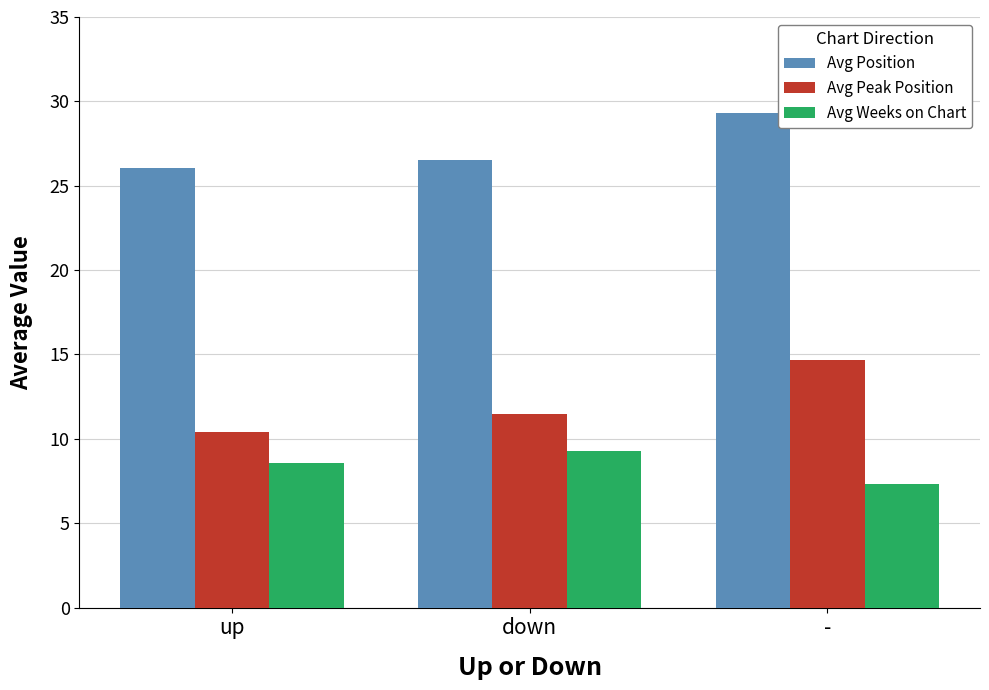

Between up and down, which series saw the biggest shift?

Avg Peak Position